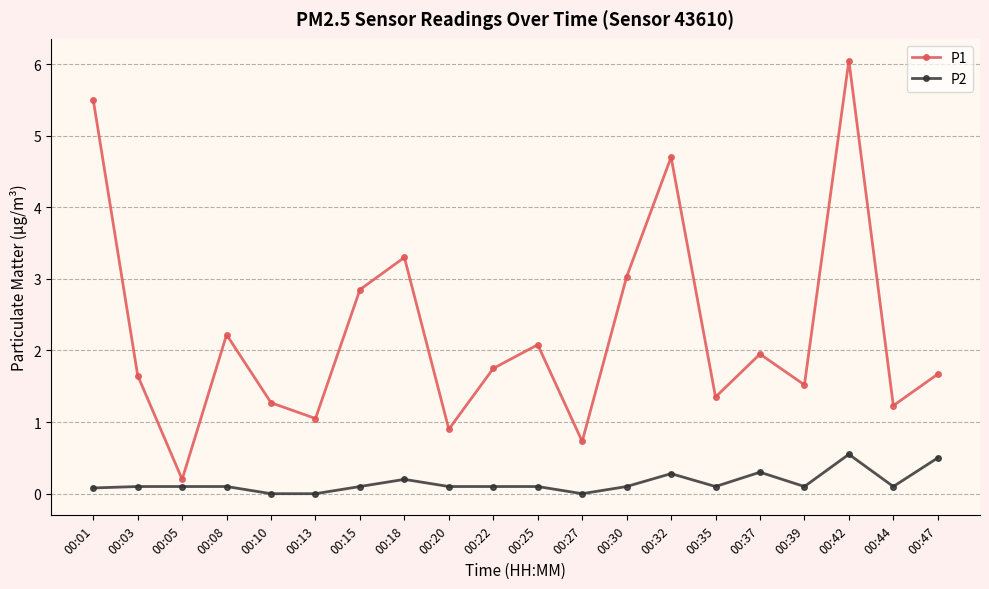

Which category has the highest value across all series?

00:42